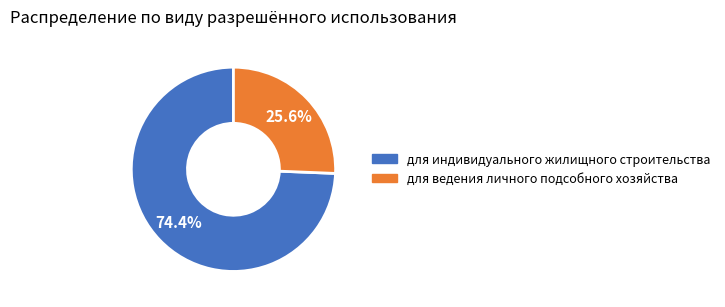

To the nearest percent, what is the difference between the largest and smallest slice percentages?

49%